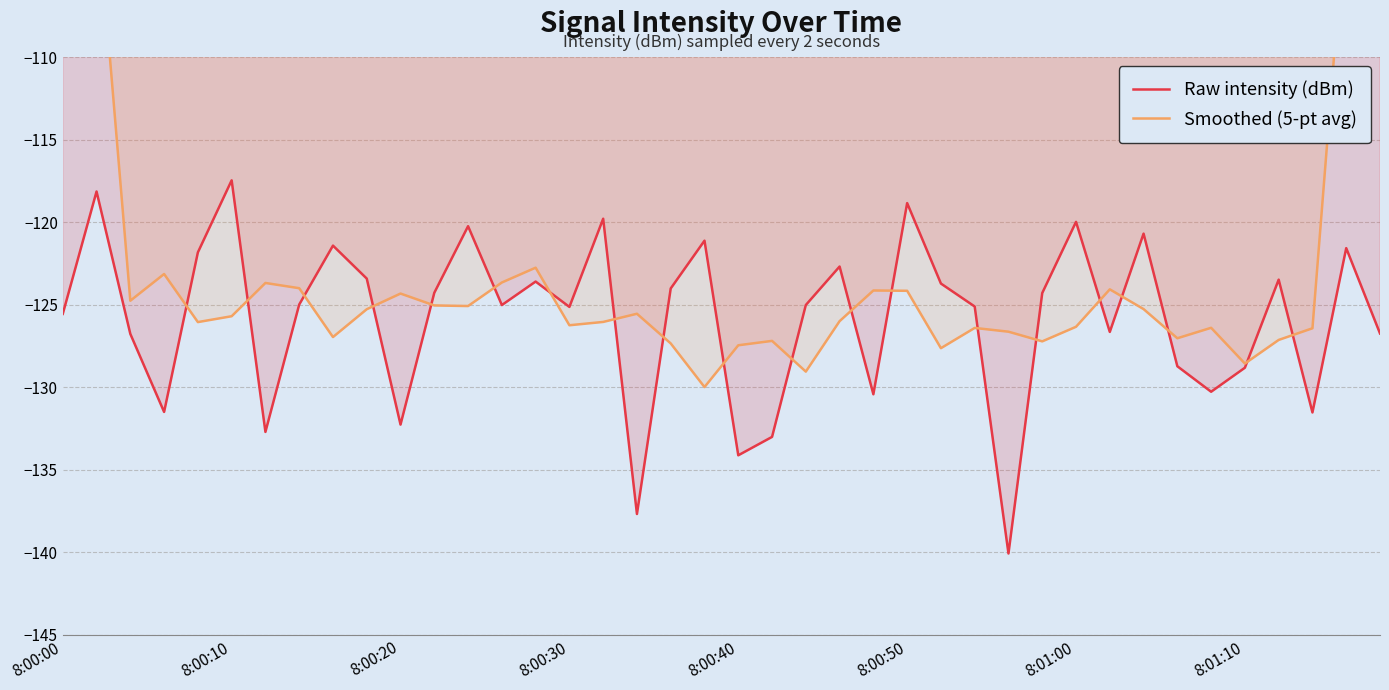

What is the average value of the Smoothed (5-pt avg) series?

-122.1